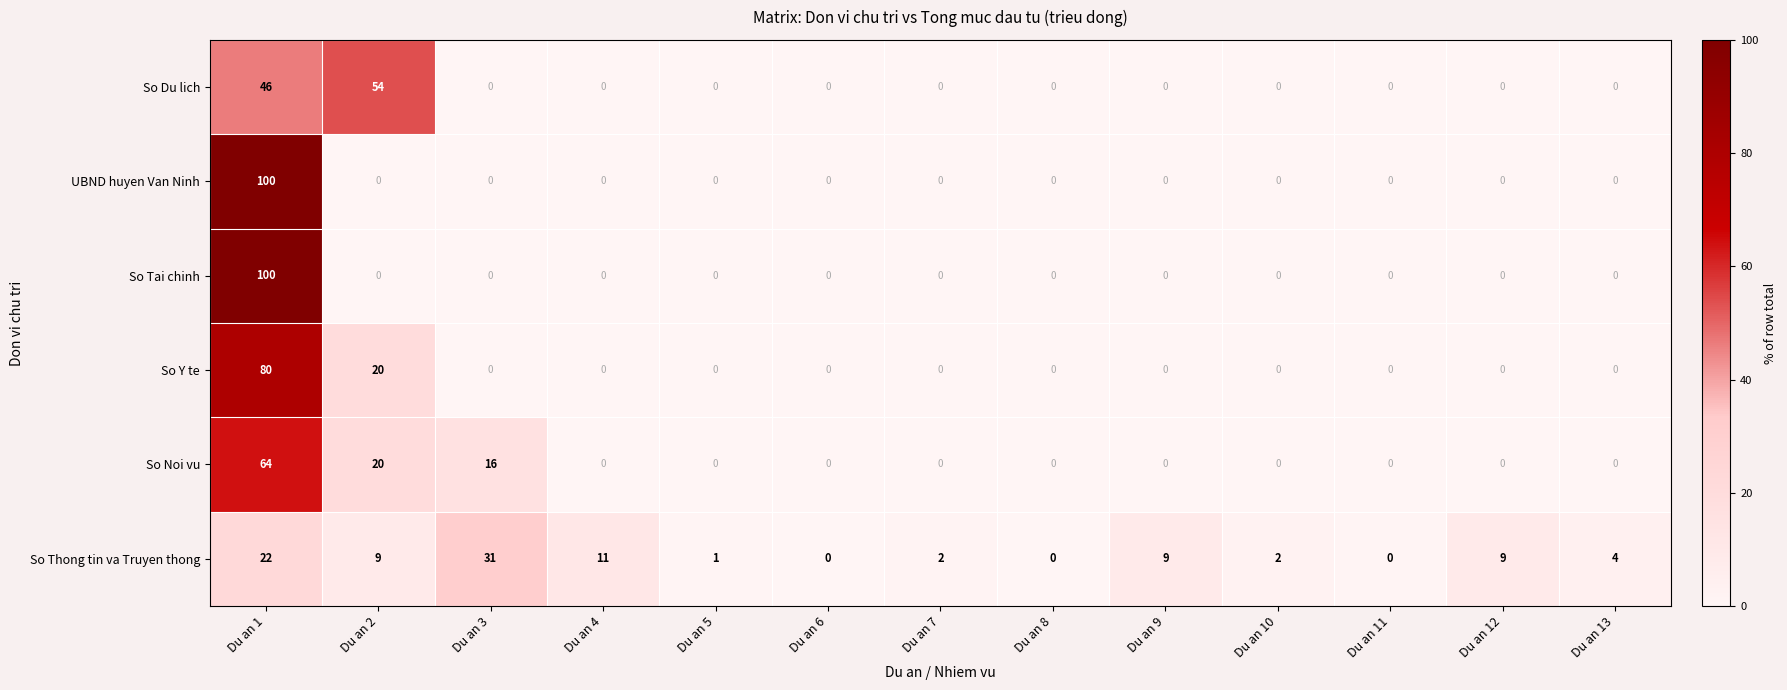

How many values in So Thong tin va Truyen thong are above zero?

10